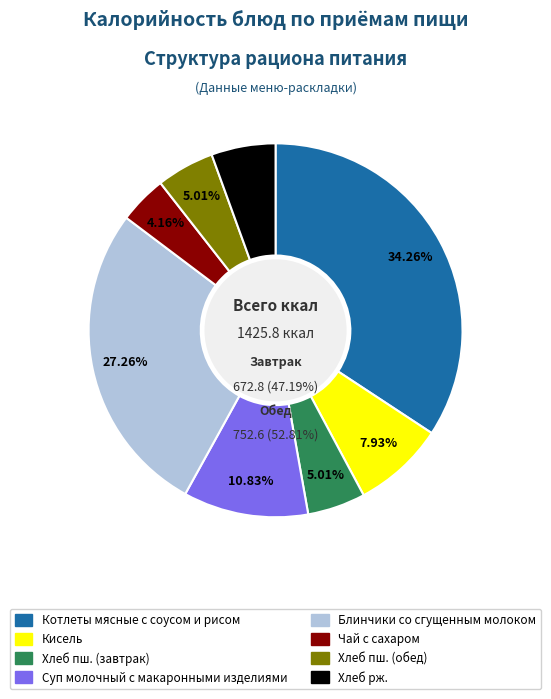

Combined, do Кисель and Чай с сахаром account for over 50%?

No